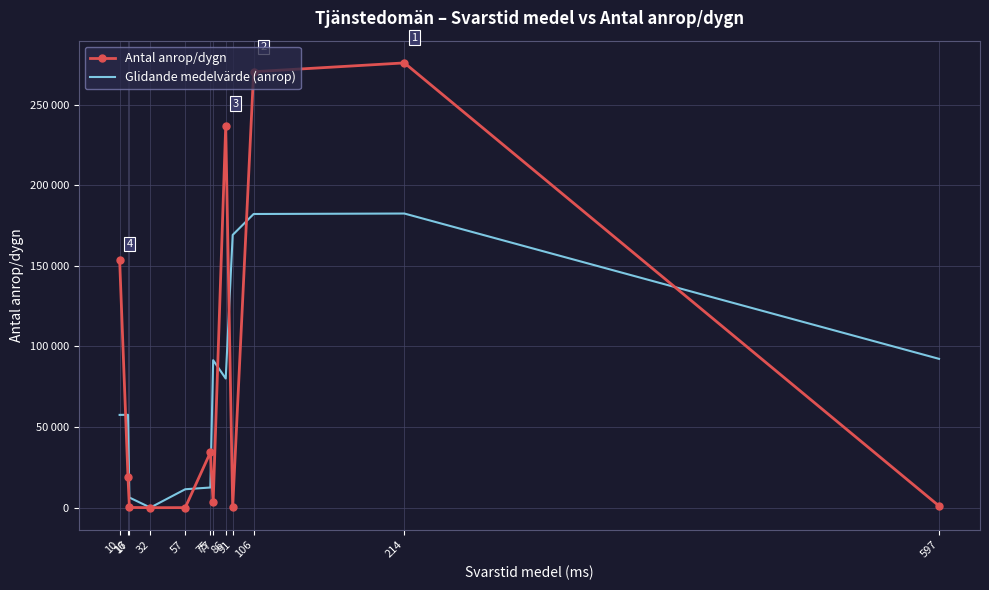

What are all the series names shown in the legend?

Antal anrop/dygn, Glidande medelvärde (anrop)